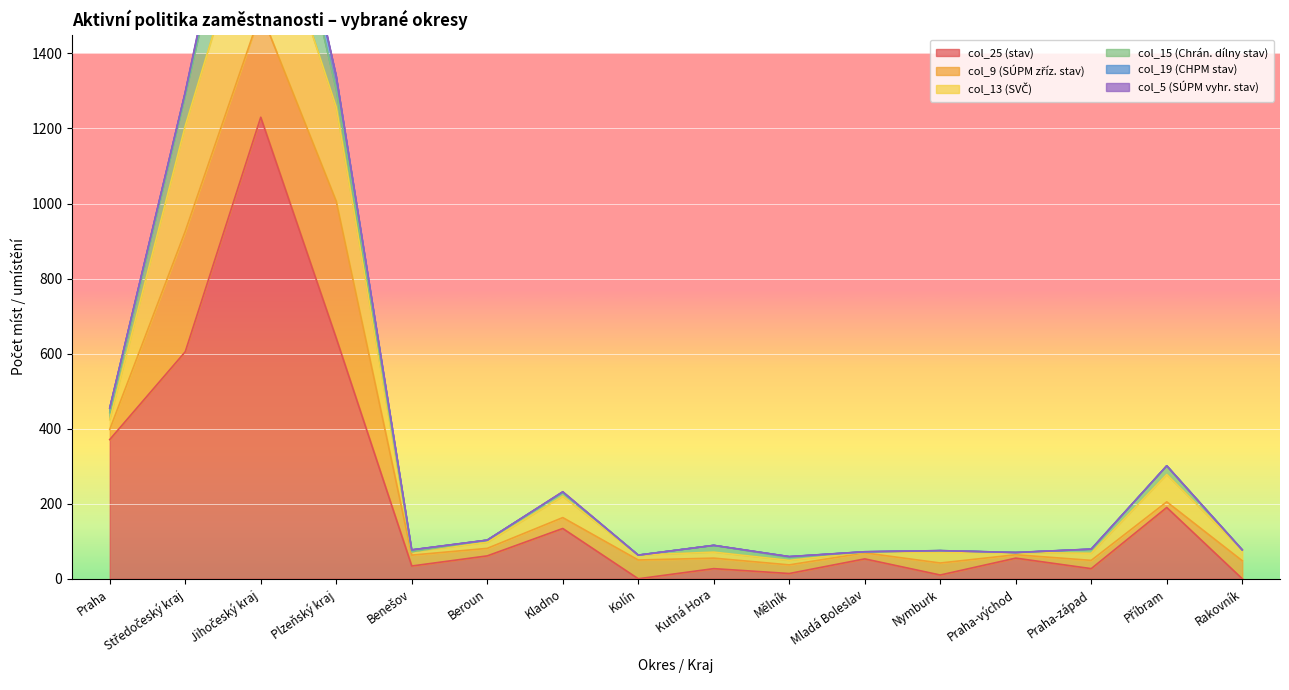

Where does the col_19 (CHPM stav) series first go above 1?

Praha